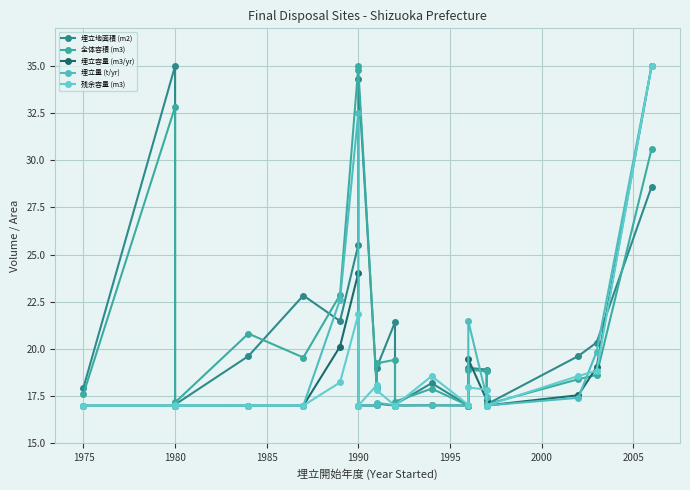

Reading right to left, transcribe all the data shown in this chart.

埋立地面積 (m2): 28.6	20.3	19.6	17.1	18.9	19.0	17.0	18.2	17.1	21.4	19.0	18.1	34.3	25.5	21.5	22.8	19.6	17.0	35.0	17.9
全体容積 (m3): 30.6	18.6	18.4	17.1	18.8	18.9	17.0	17.9	17.2	19.4	19.2	18.0	34.8	35.0	22.9	19.5	20.8	17.2	32.8	17.6
埋立容量 (m3/yr): 35.0	19.0	17.5	17.0	17.3	19.5	17.0	17.0	17.0	17.0	17.1	17.0	17.0	24.0	20.1	17.0	17.0	17.0	17.0	17.0
埋立量 (t/yr): 35.0	19.8	17.4	17.0	17.4	21.5	17.0	17.0	17.0	17.0	17.2	17.0	17.0	32.5	22.6	17.0	17.0	17.0	17.0	17.0
残余容量 (m3): 35.0	18.8	18.6	17.0	17.8	18.0	17.0	18.6	17.0	17.0	17.8	18.1	17.0	21.8	18.2	17.0	17.0	17.0	17.0	17.0